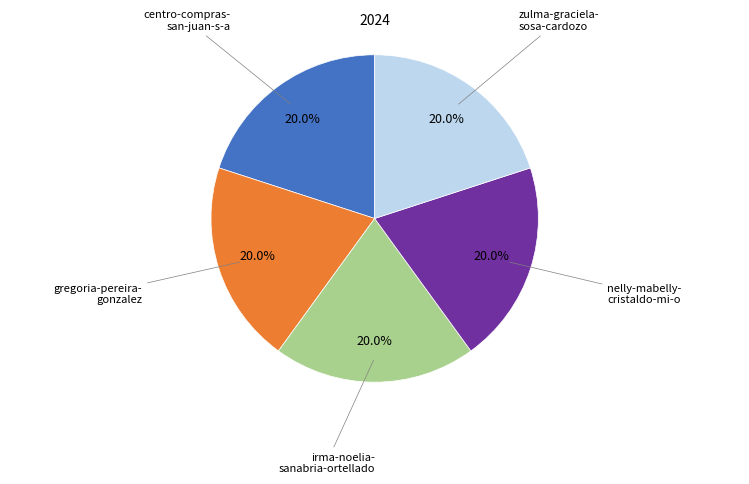

Is there any slice that represents more than half of the pie?

No